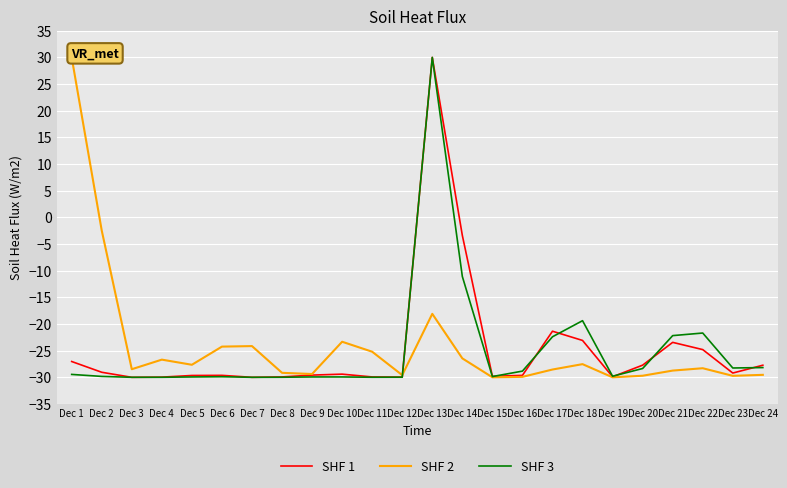

What is the difference between the SHF 2 values at Dec 1 and Dec 18?

57.5